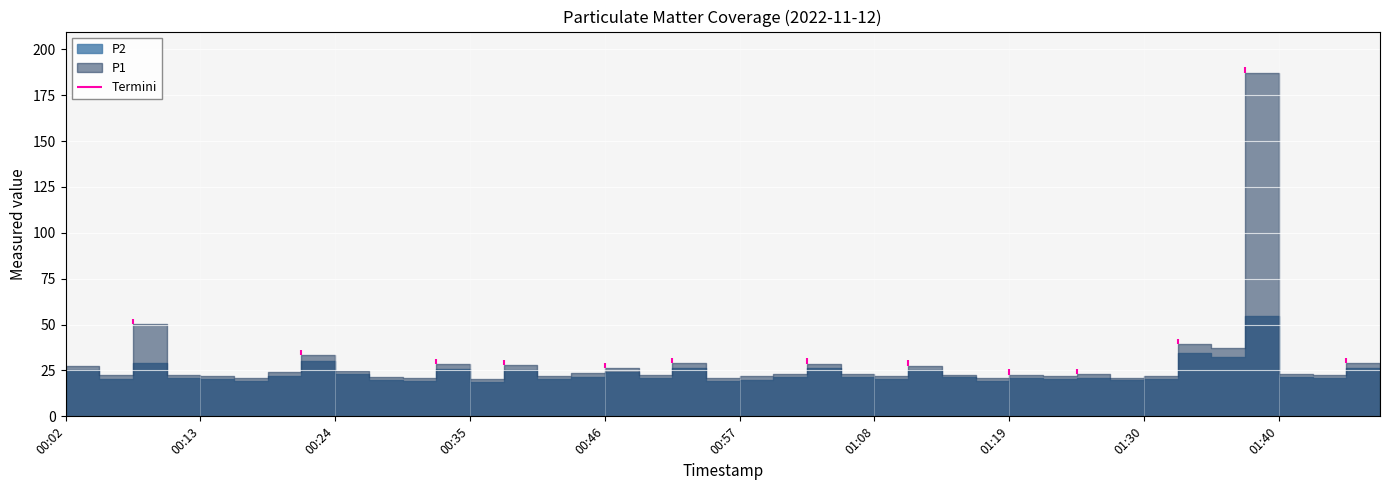

True or false: P1 and P2 intersect in this chart.

False